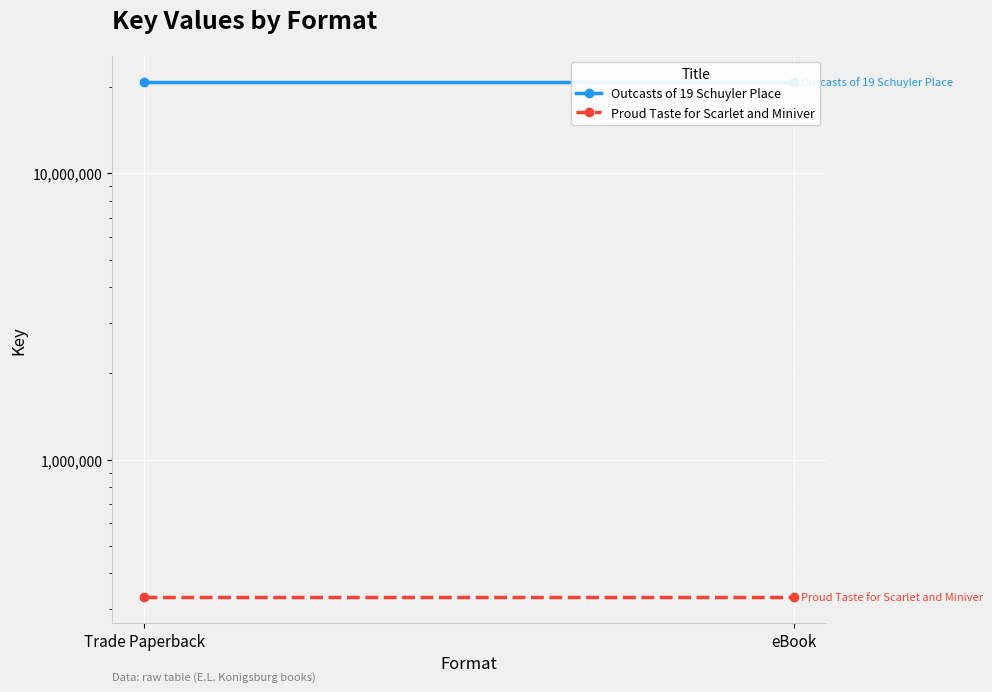

Rank the series by their maximum value, from highest to lowest.

Outcasts of 19 Schuyler Place, Proud Taste for Scarlet and Miniver